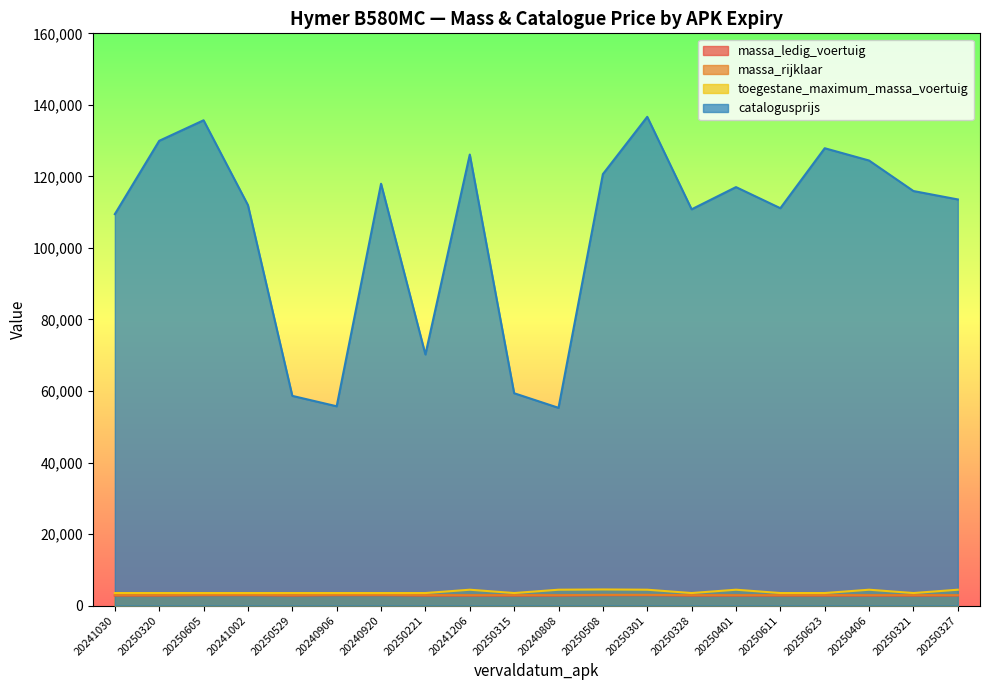

The value of toegestane_maximum_massa_voertuig at 20250328 is 6258. True or false?

False